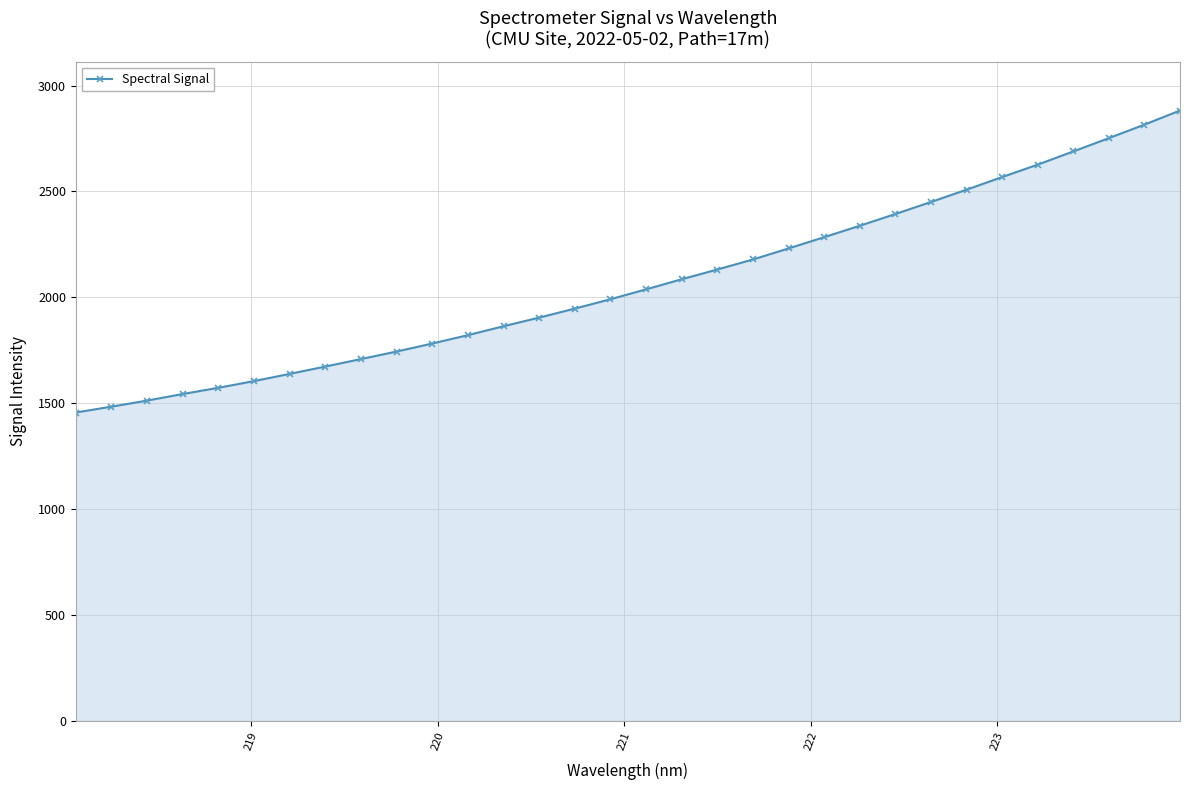

What is the smallest value displayed?

1456.2